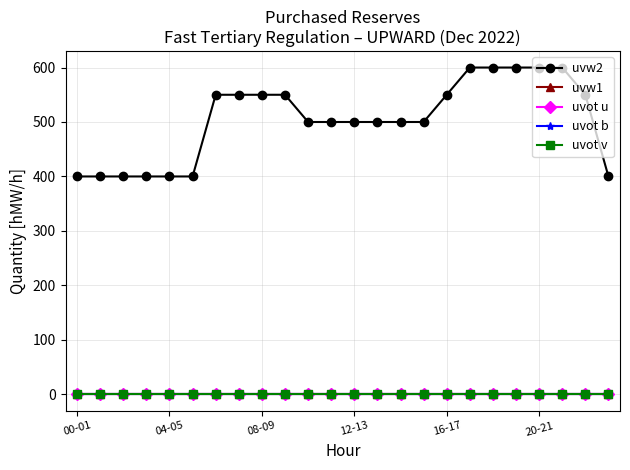

What is the greatest value displayed?

600